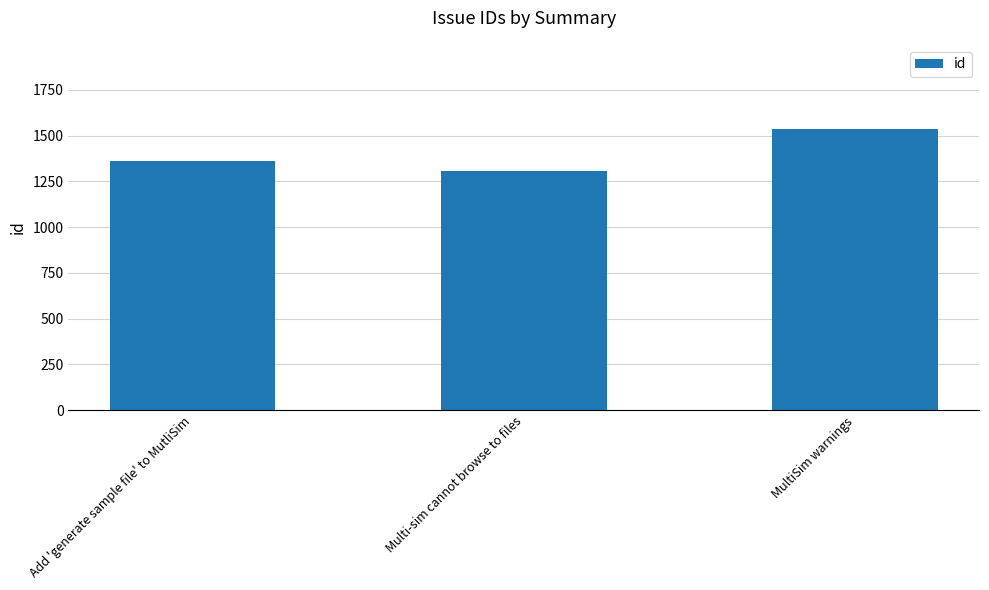

What is the label of the 1st bar from the right?

MultiSim warnings